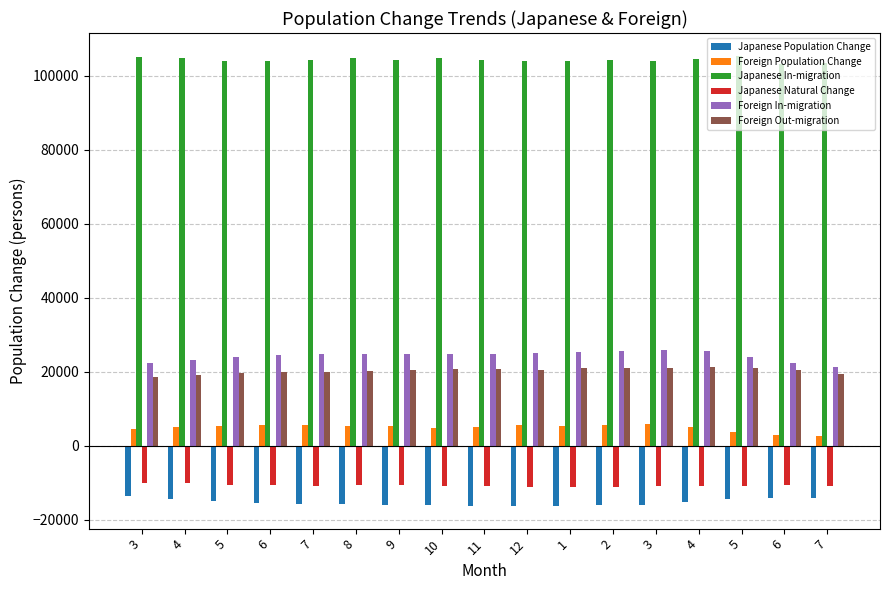

What is the difference between the highest and lowest values at 5?

118980